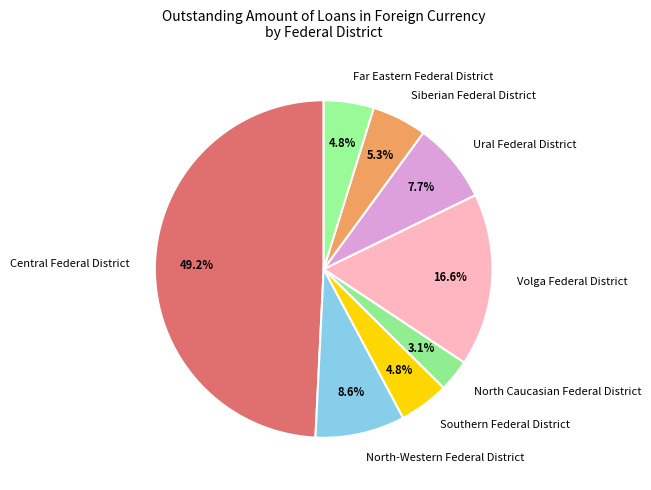

Which category has the smallest portion of the pie?

North Caucasian Federal District